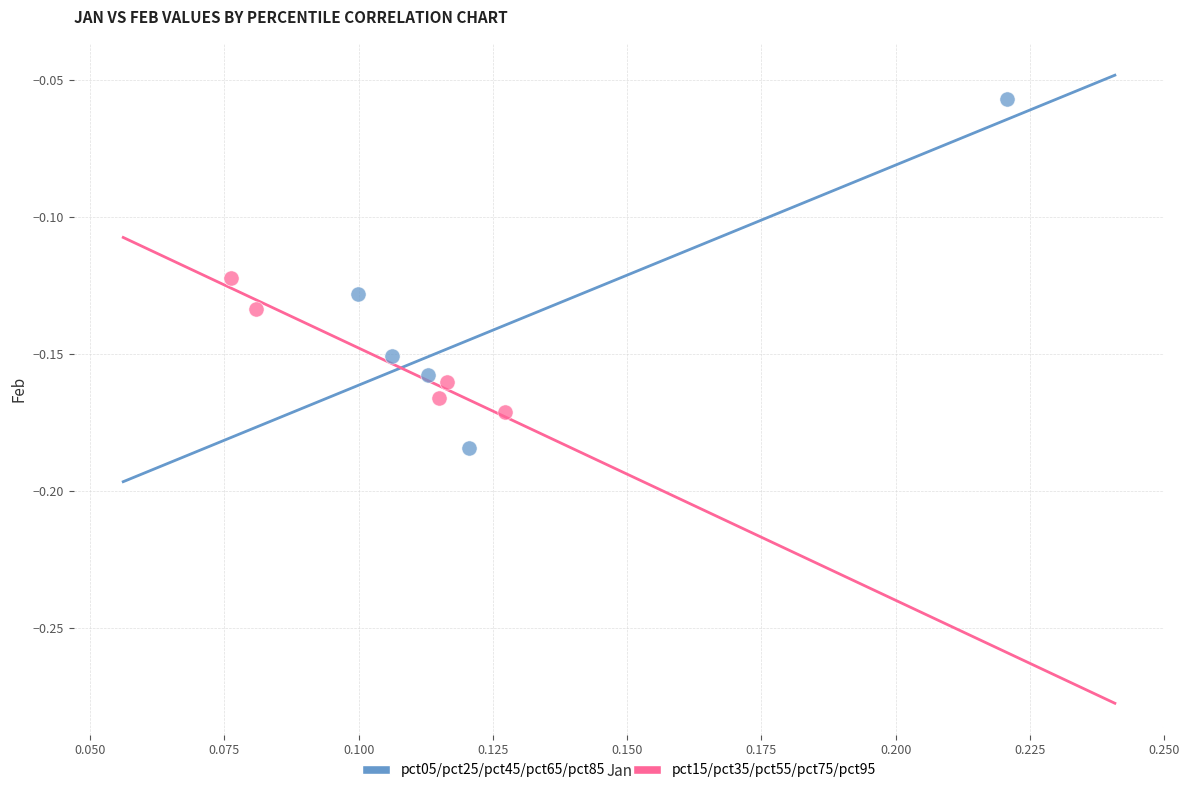

Which series reaches the maximum Y coordinate?

pct05/pct25/pct45/pct65/pct85